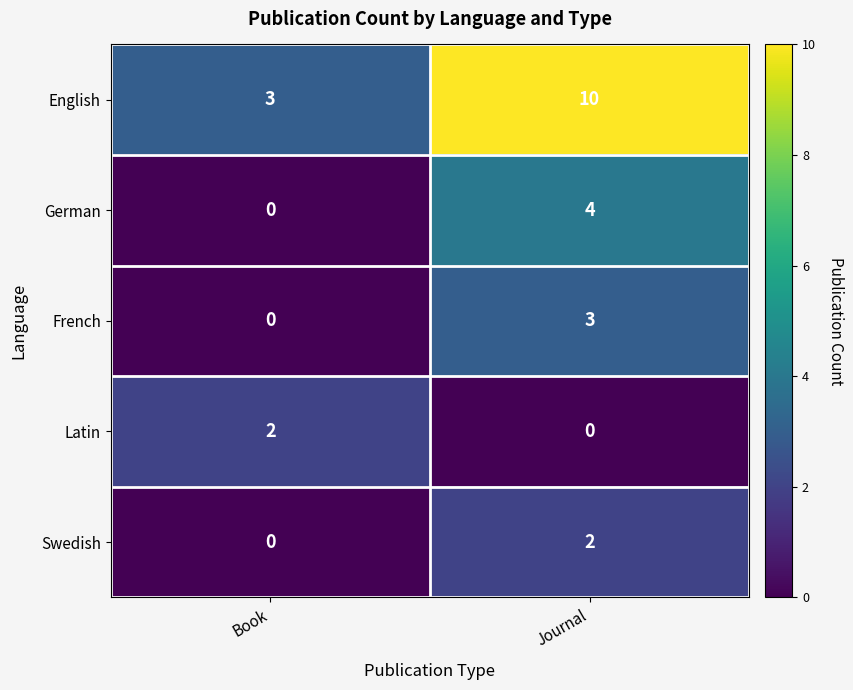

What is the sum of all French values?

3